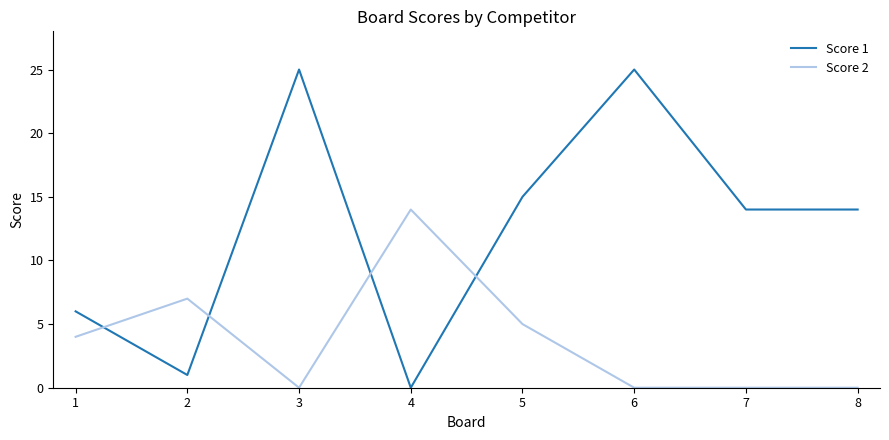

How many lines are shown in the chart?

2